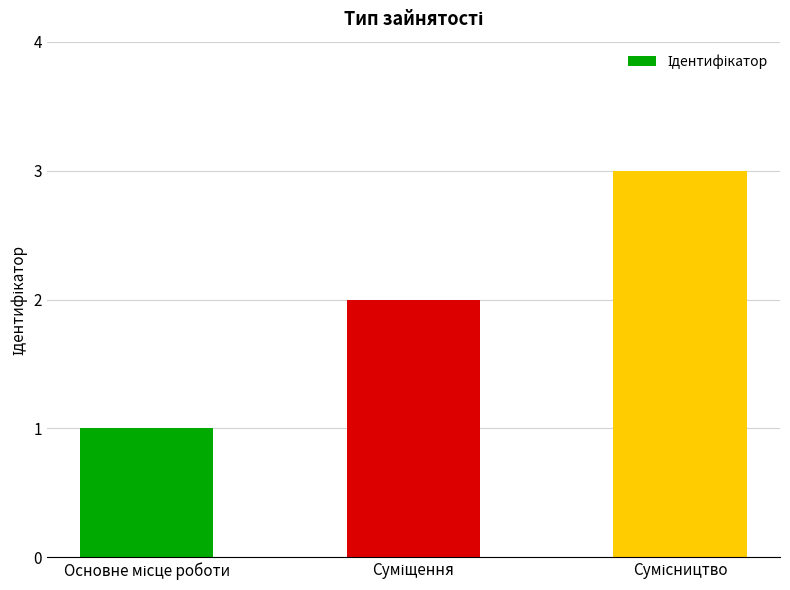

How many values are below 2?

1